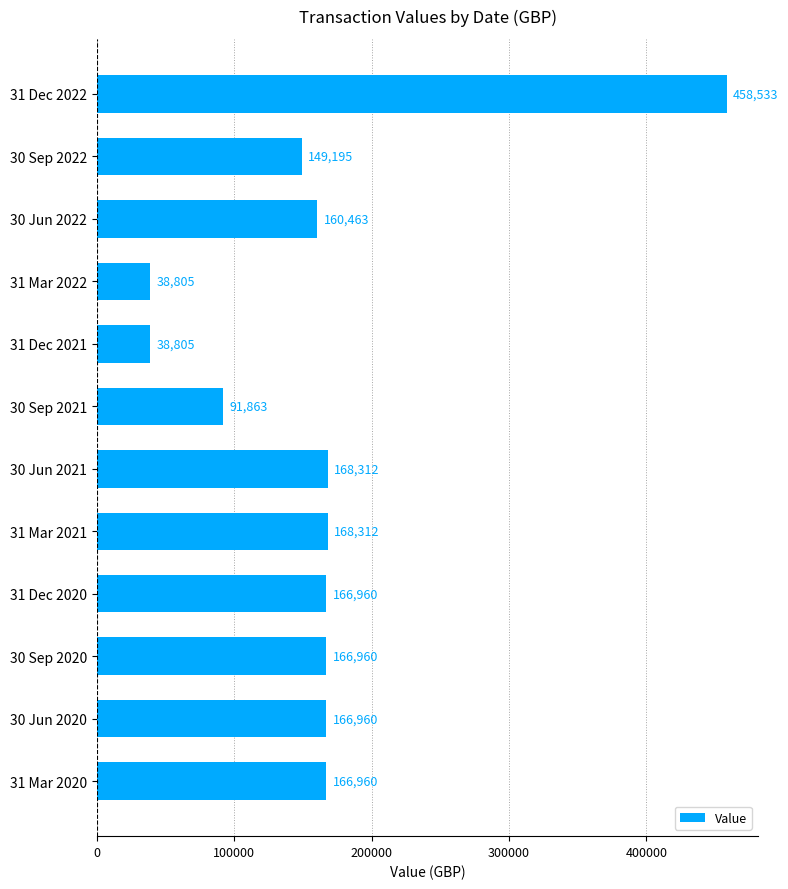

Between 31 Mar 2020 and 30 Jun 2021, which is larger?

30 Jun 2021